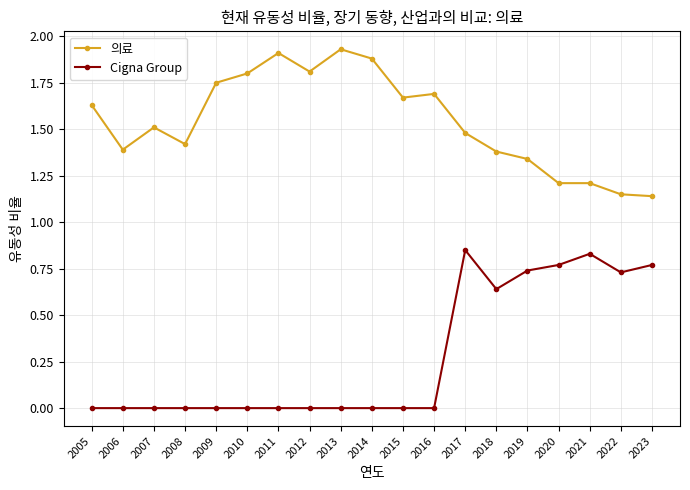

Is it true that 의료 equals 0.8 at 2010?

False